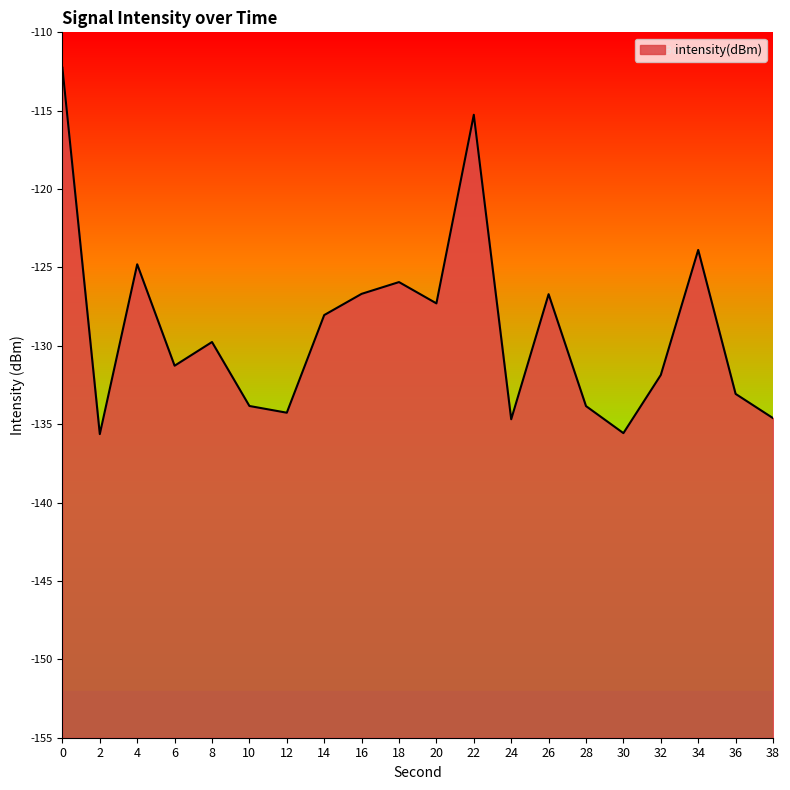

How many values exceed -129?

9